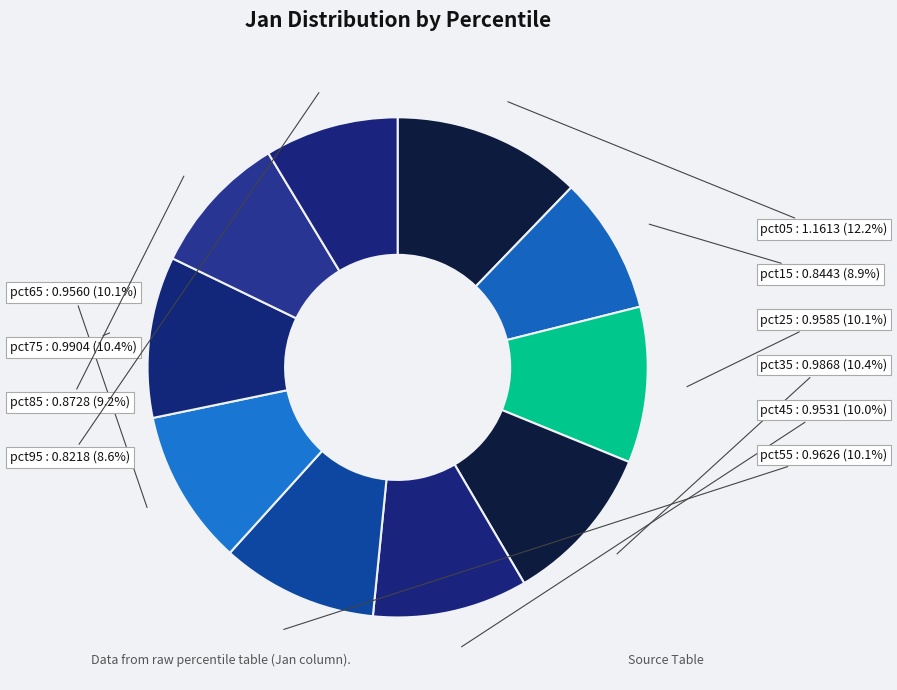

How many slices are in this pie chart?

10